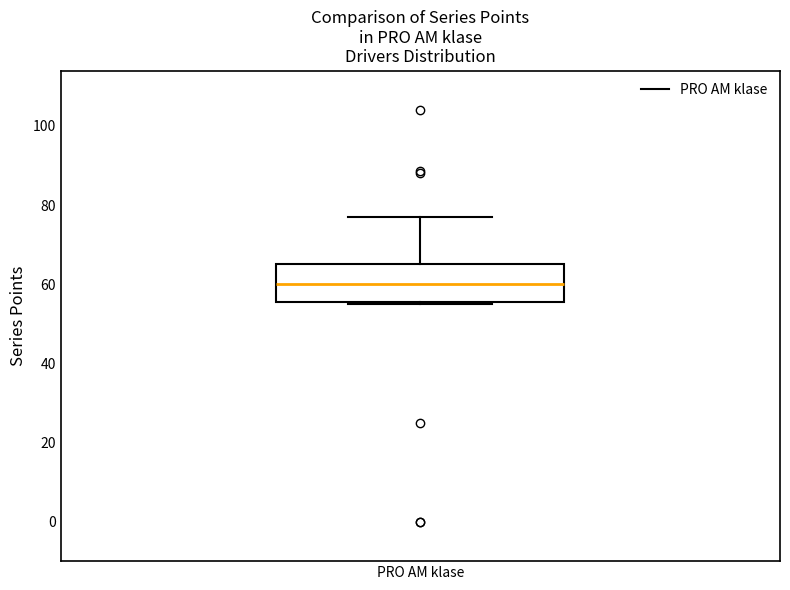

Transcribe this box plot: give where the median line is, the range the box spans, and where the two whiskers end, as read against the y-axis. The values are not printed on the chart, so give them approximately, as read against the axis.

median 60, box 56 to 66, whiskers 56 to 78